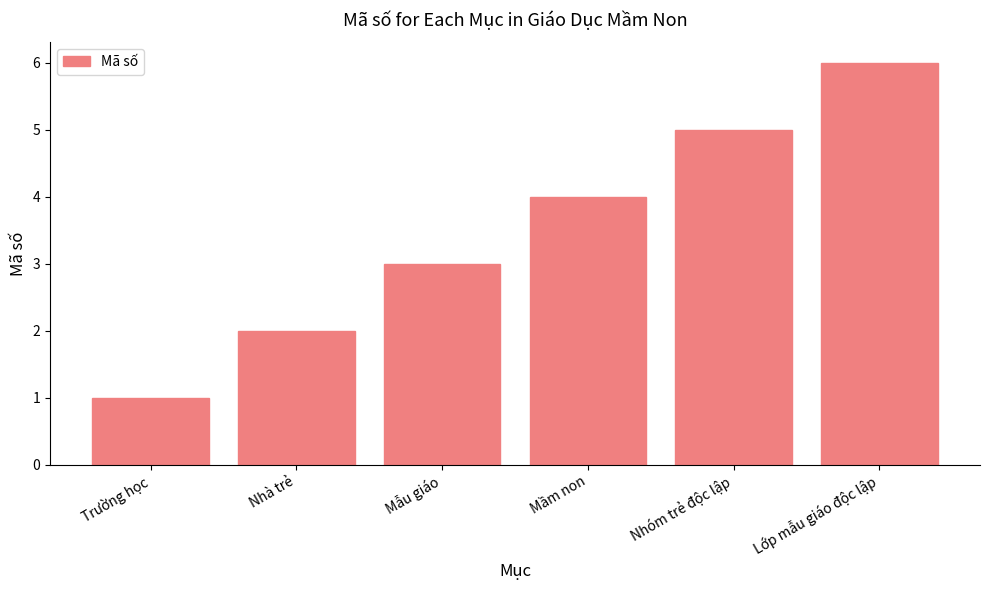

The chart shows a value of 1 at Nhà trẻ. True or false?

False